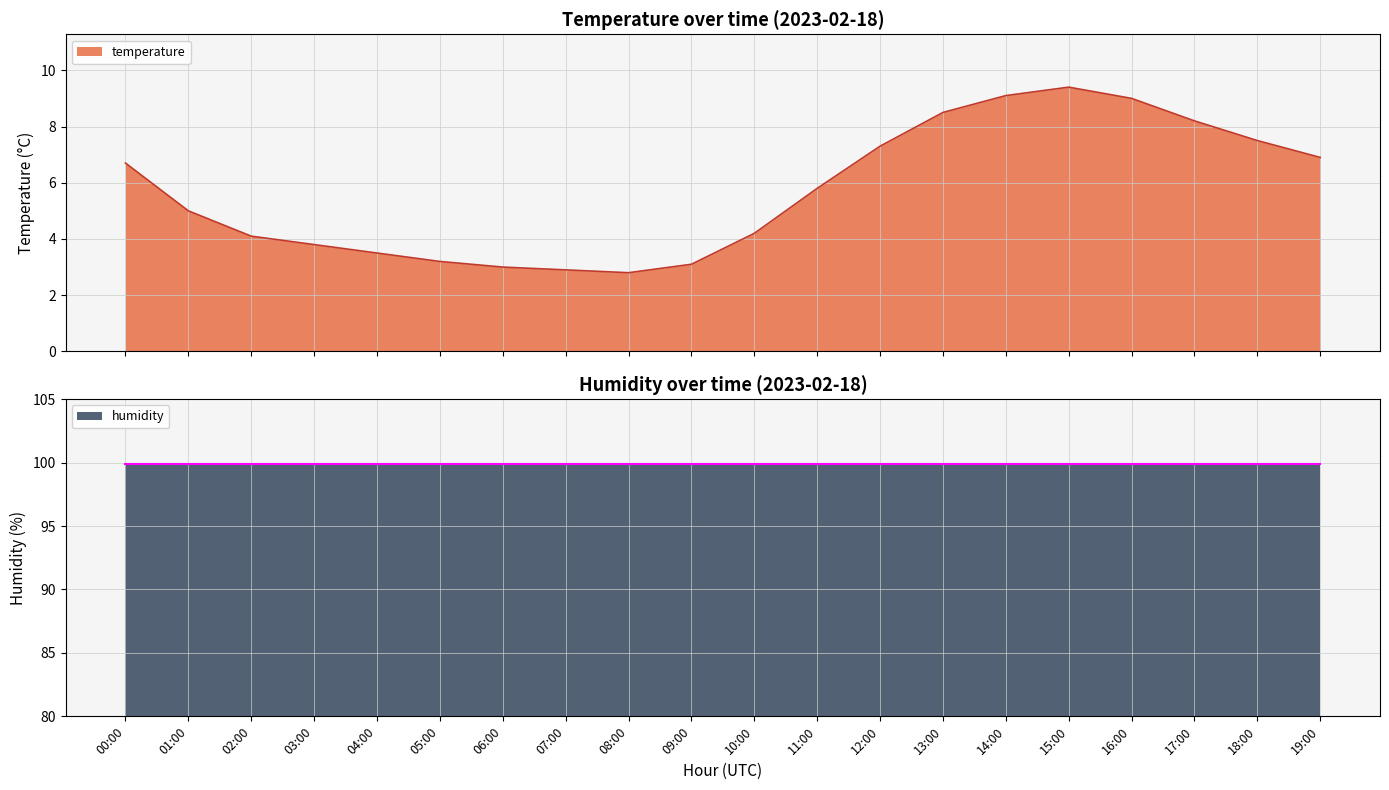

How many points are higher than both their immediate neighbors (excluding endpoints)?

1